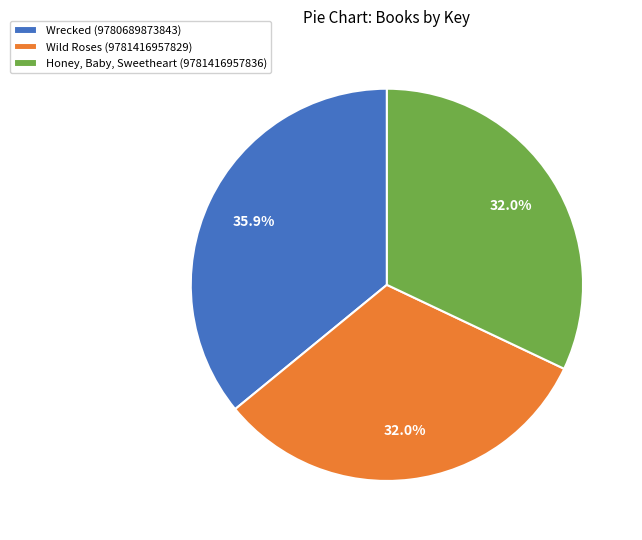

To the nearest percent, what portion does Wrecked (9780689873843) represent?

36%